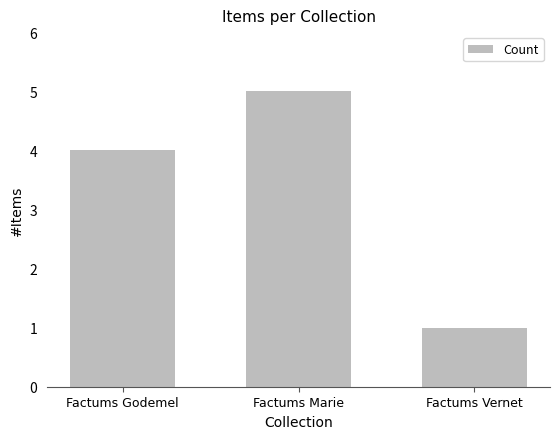

What is the label of the 1st bar from the right?

Factums Vernet